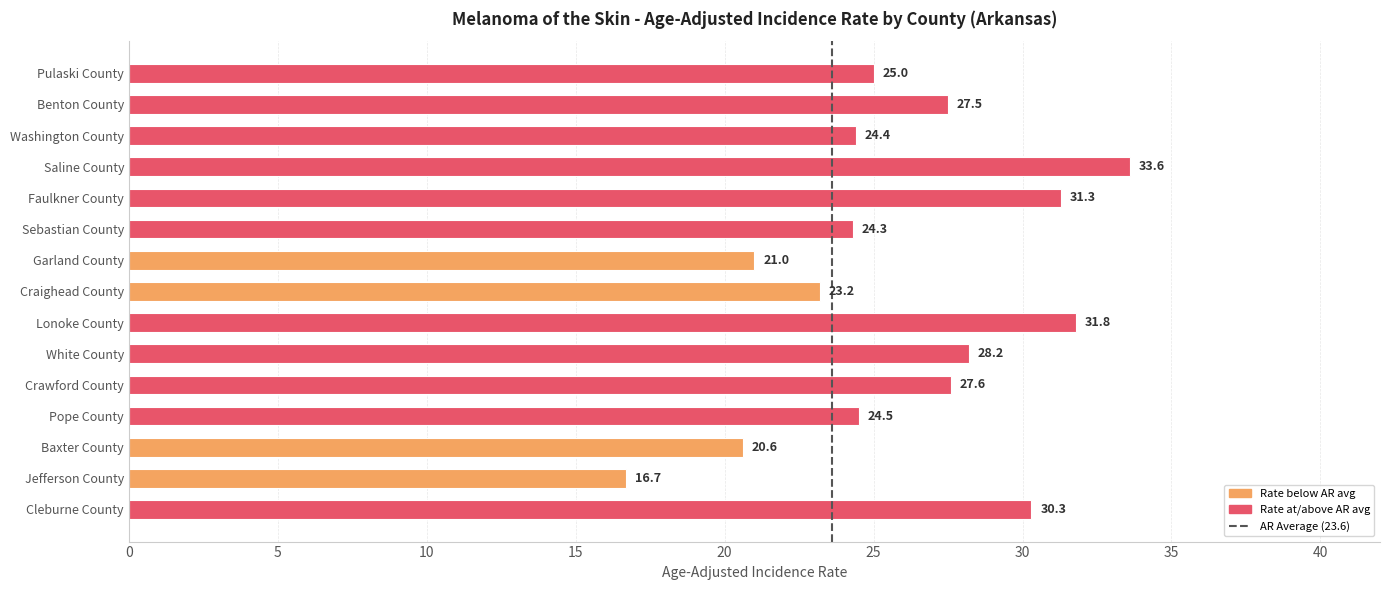

What is the label of the 6th bar from the bottom?

White County